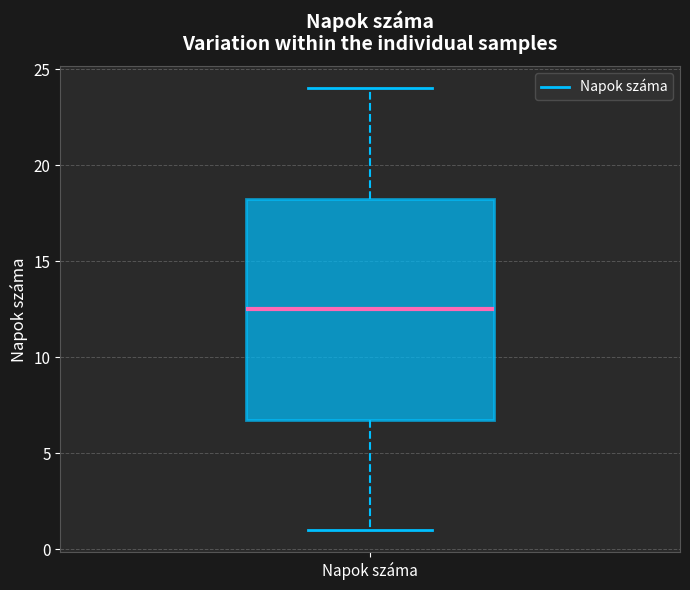

Where is the lower edge of the box for Napok száma on the y-axis? The values are not printed on the chart, so give them approximately, as read against the axis.

7.0